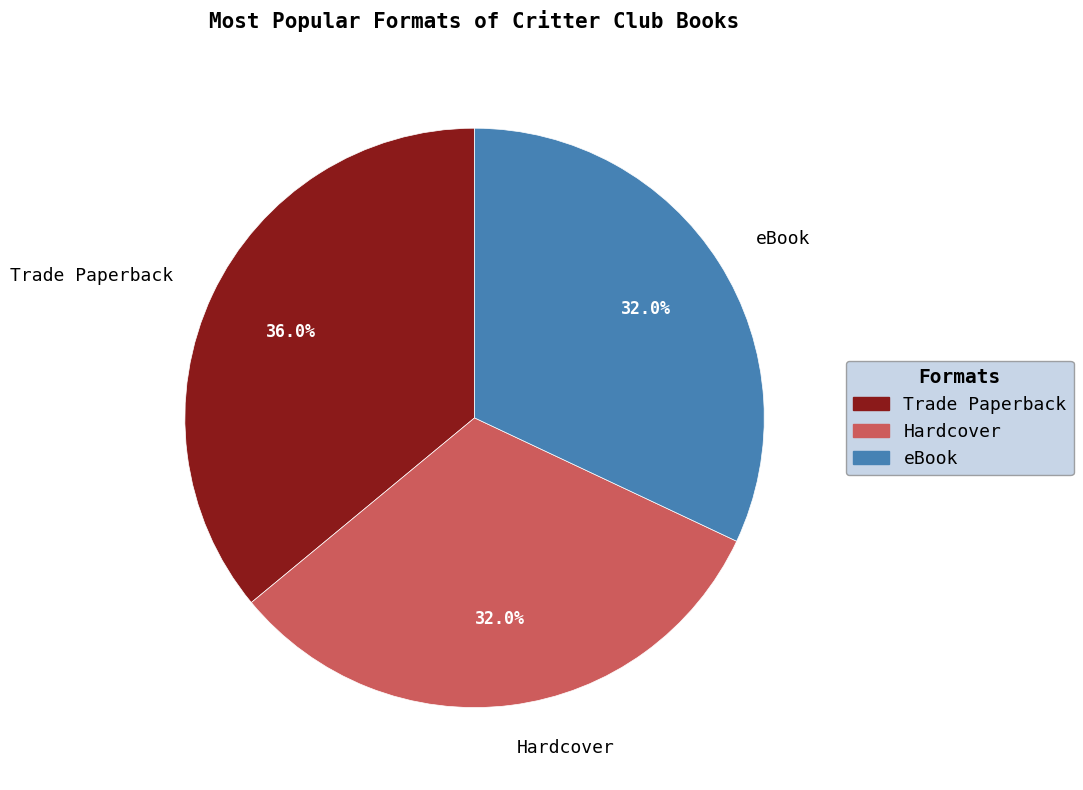

Approximately how many times larger is the value at Hardcover compared to Trade Paperback?

0.9